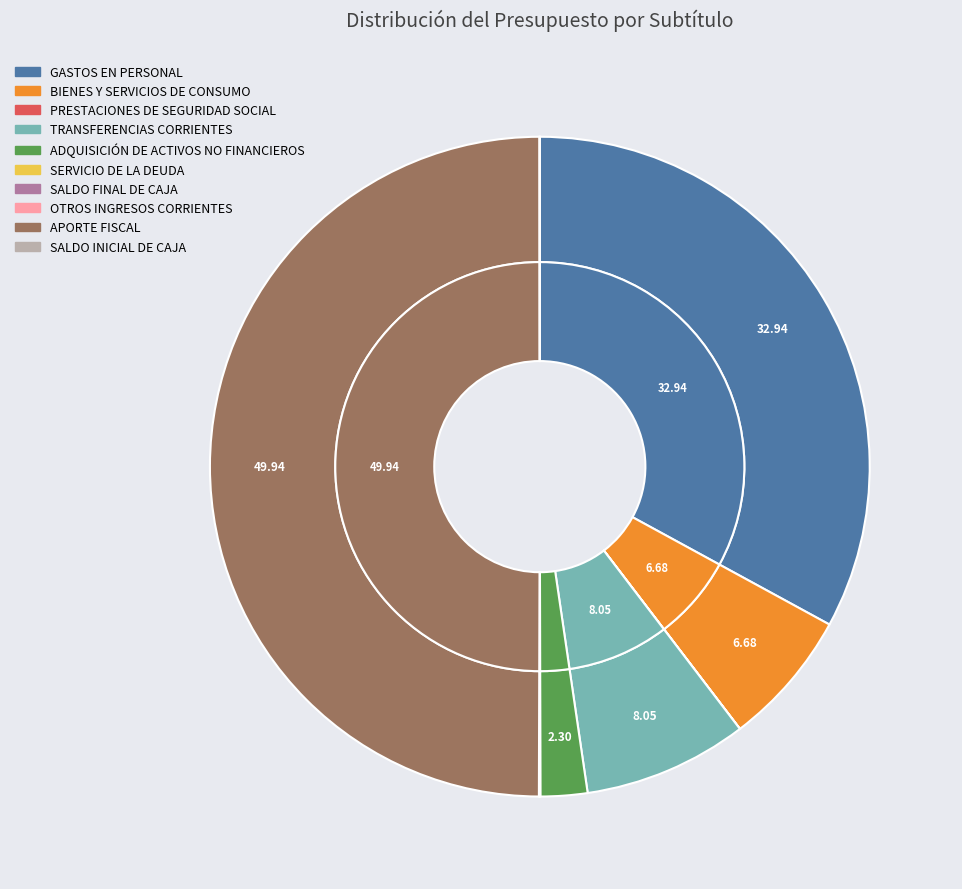

What is the smallest slice in the pie chart?

PRESTACIONES DE SEGURIDAD SOCIAL